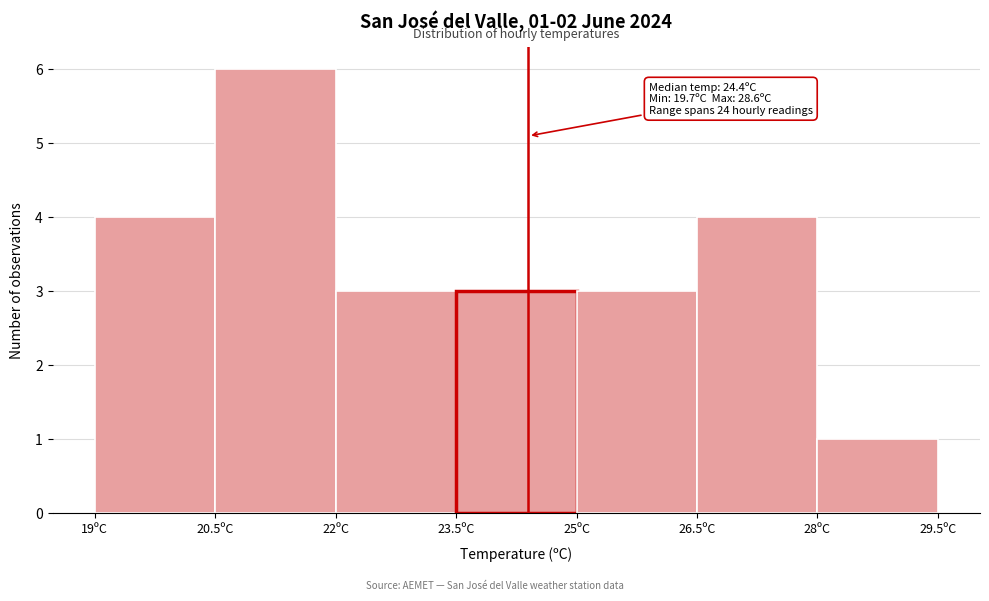

Which range on the x-axis has the tallest bar?

20.5 to 22.0